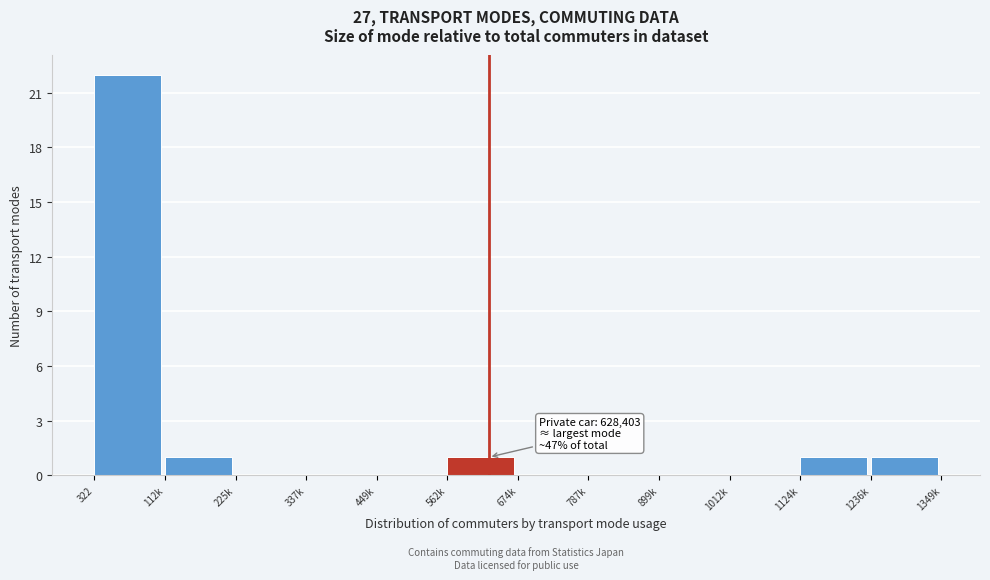

Reading right to left, what are all the values shown in this chart?

1236k=1	1124k=1	1012k=0	899k=0	787k=0	674k=0	562k=1	449k=0	337k=0	225k=0	112k=1	322=22